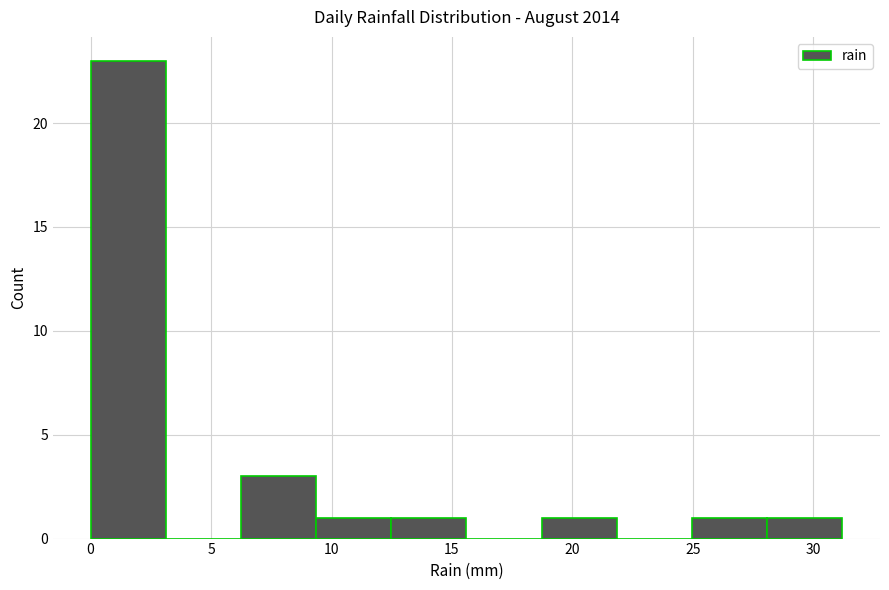

Reading left to right, list every bar in this chart as the range it spans on the x-axis followed by its height. Neither the bar edges nor the heights are printed on the chart, so give them approximately, as read against the axes.

0.0 to 3.0: 23
3.0 to 6.0: 0
6.0 to 9.5: 3
9.5 to 12.5: 1
12.5 to 15.5: 1
15.5 to 18.5: 0
18.5 to 22.0: 1
22.0 to 25.0: 0
25.0 to 28.0: 1
28.0 to 31.0: 1